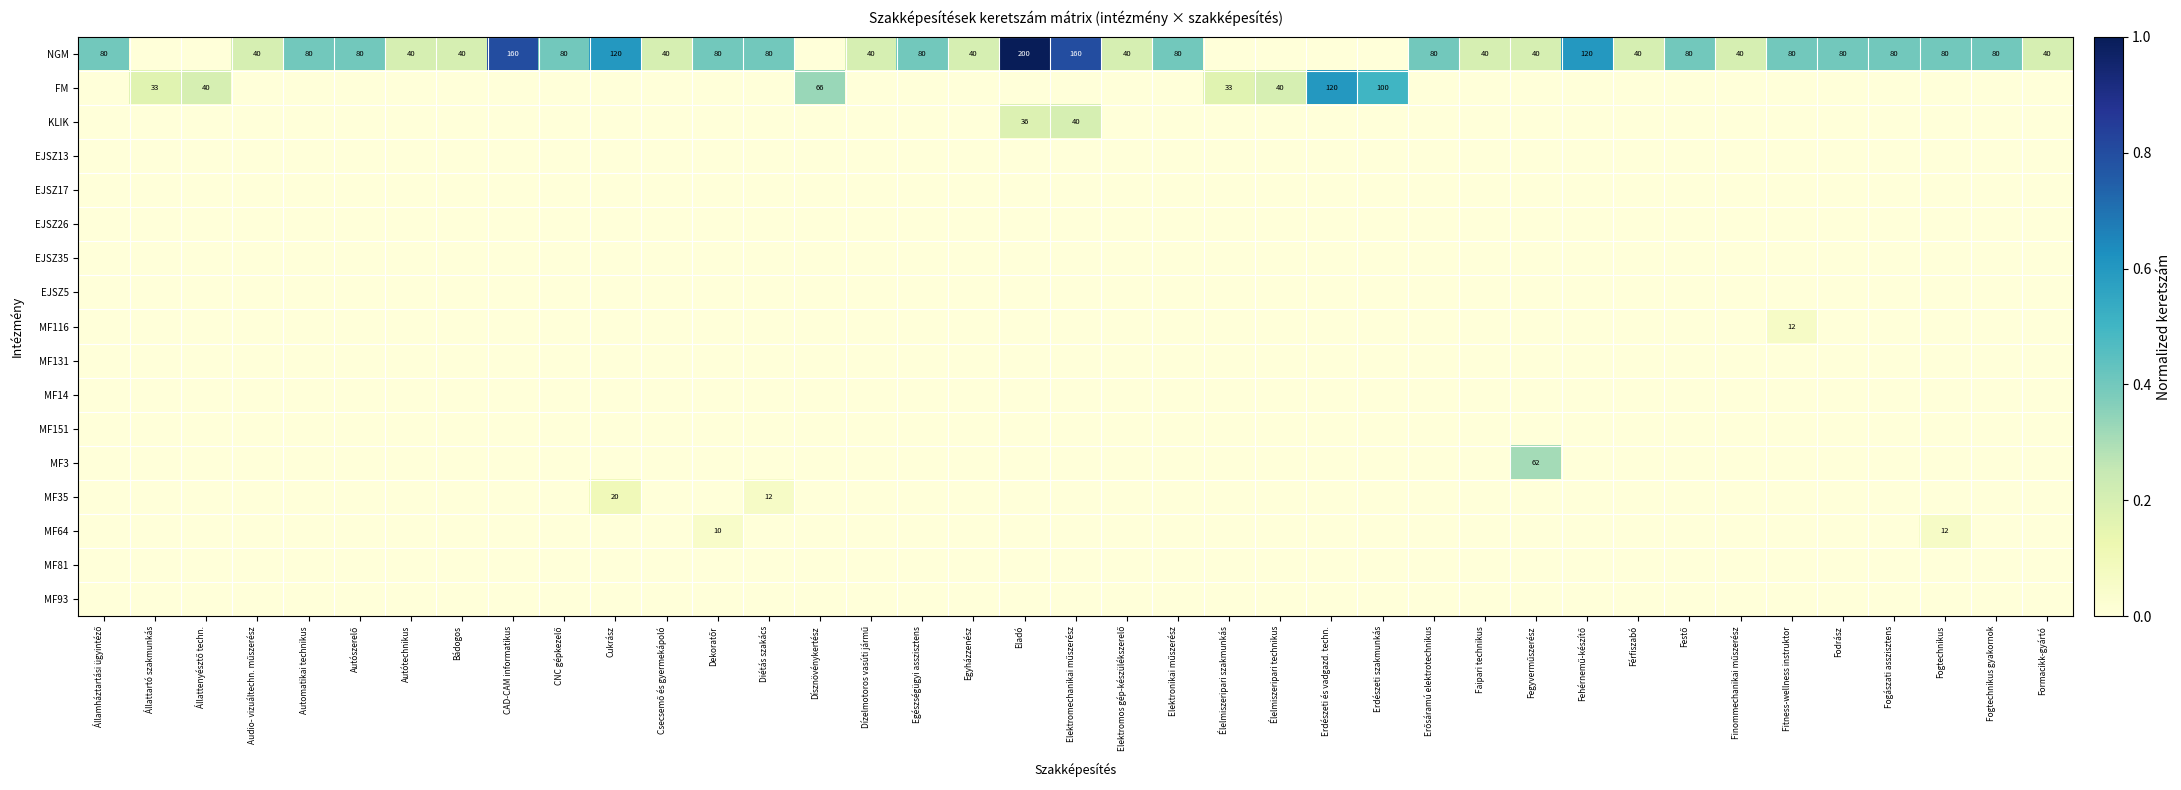

Which category has the lowest value across all series?

Állattartó szakmunkás